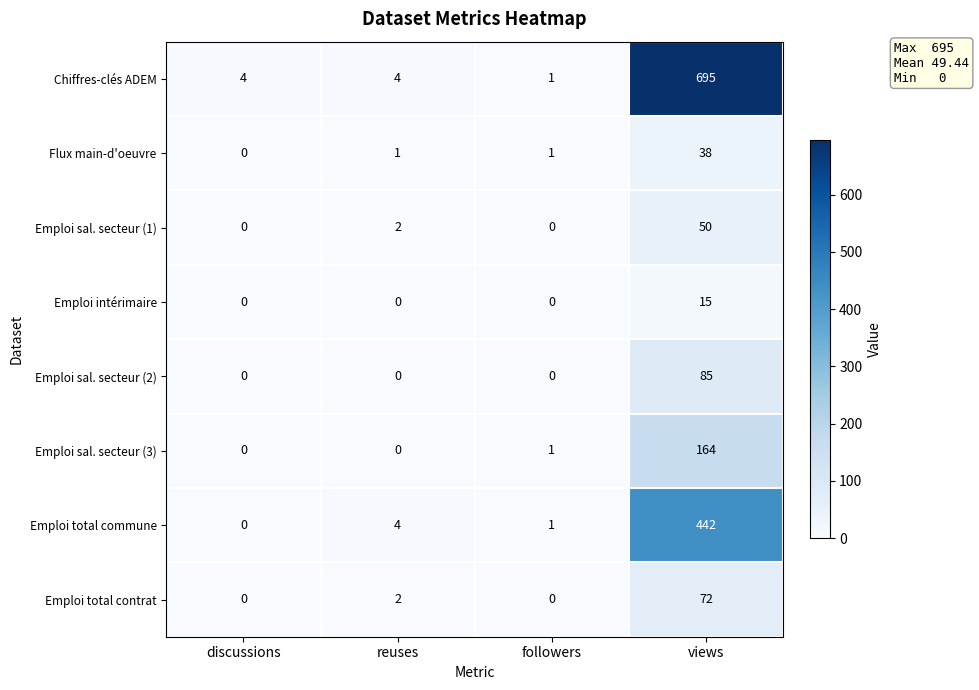

What is the difference between the highest and lowest values at views?

680